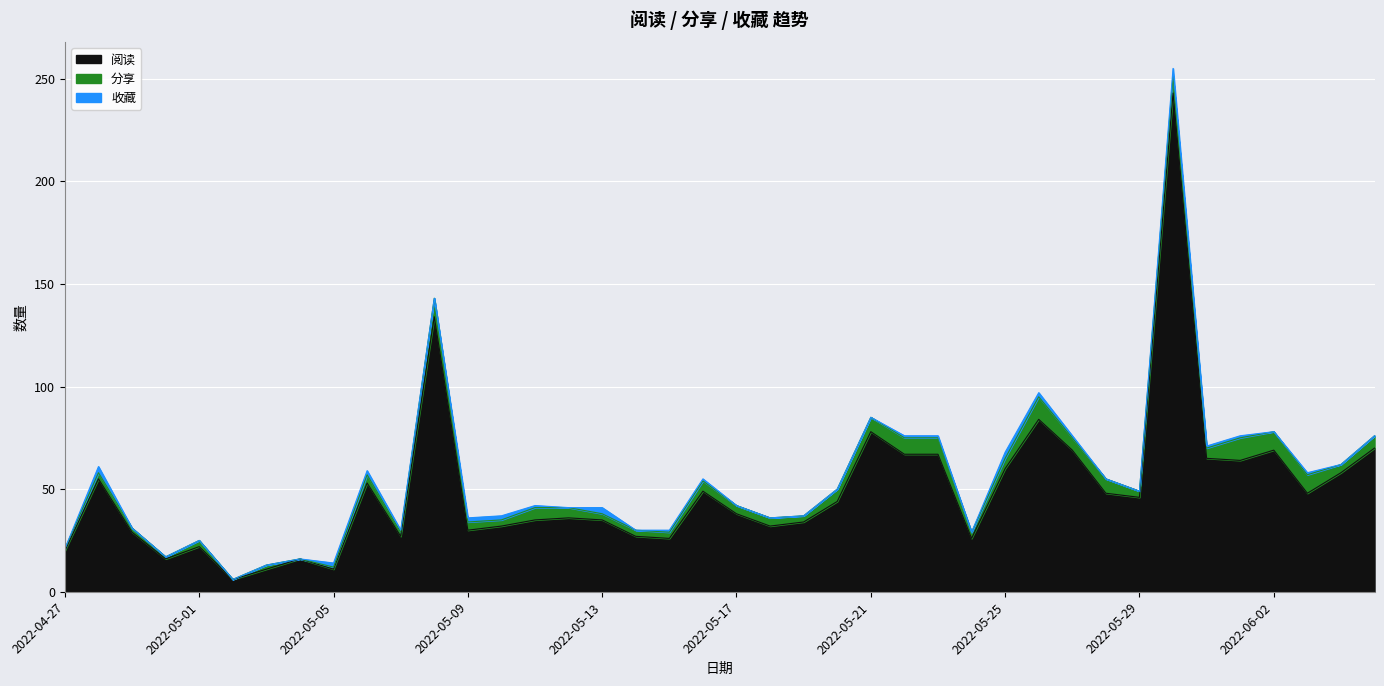

What is the label of the 16th point from the left?

2022-05-12